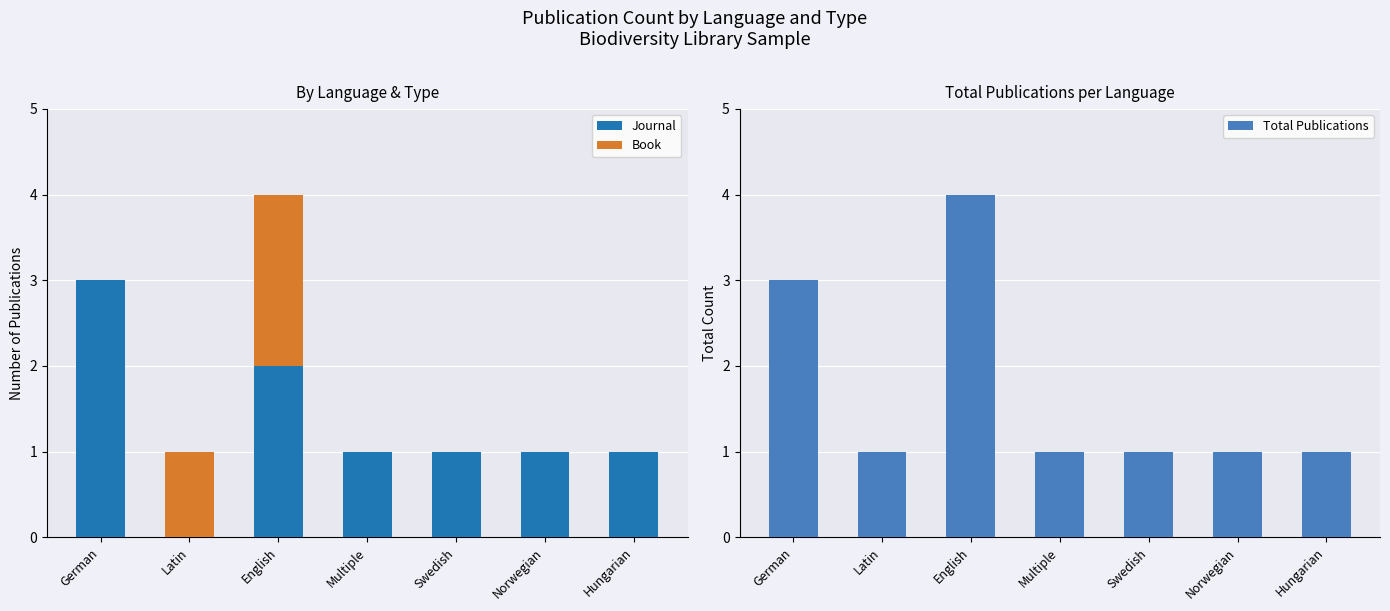

Reading right to left, extract all data points from this chart.

Journal: Hungarian=1	Norwegian=1	Swedish=1	Multiple=1	English=2	Latin=0	German=3
Book: Hungarian=0	Norwegian=0	Swedish=0	Multiple=0	English=2	Latin=1	German=0
Total Publications: Hungarian=1	Norwegian=1	Swedish=1	Multiple=1	English=4	Latin=1	German=3